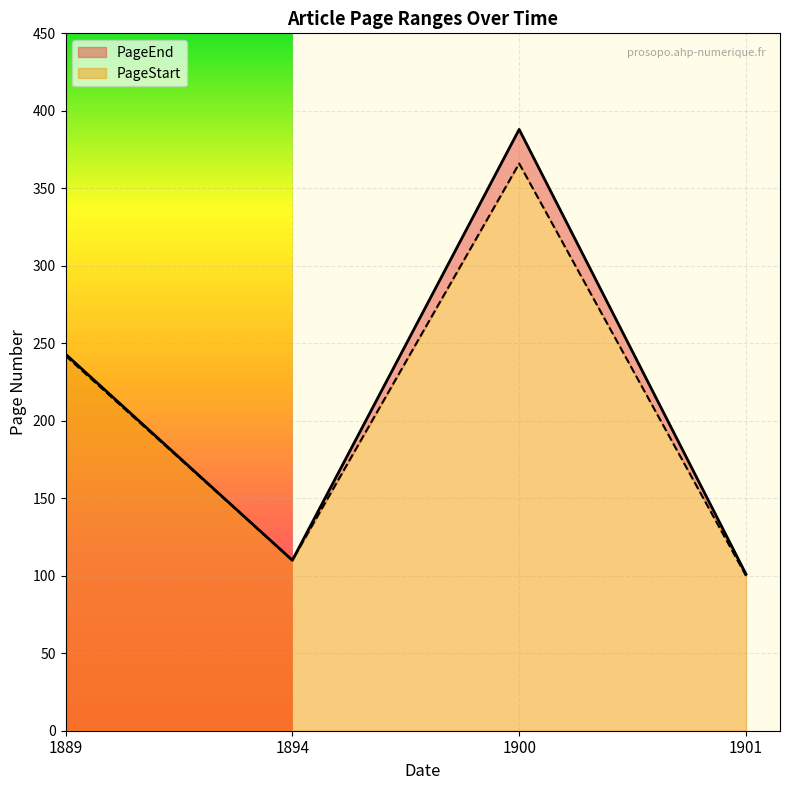

Is it true that PageStart equals 100 at 1901?

True